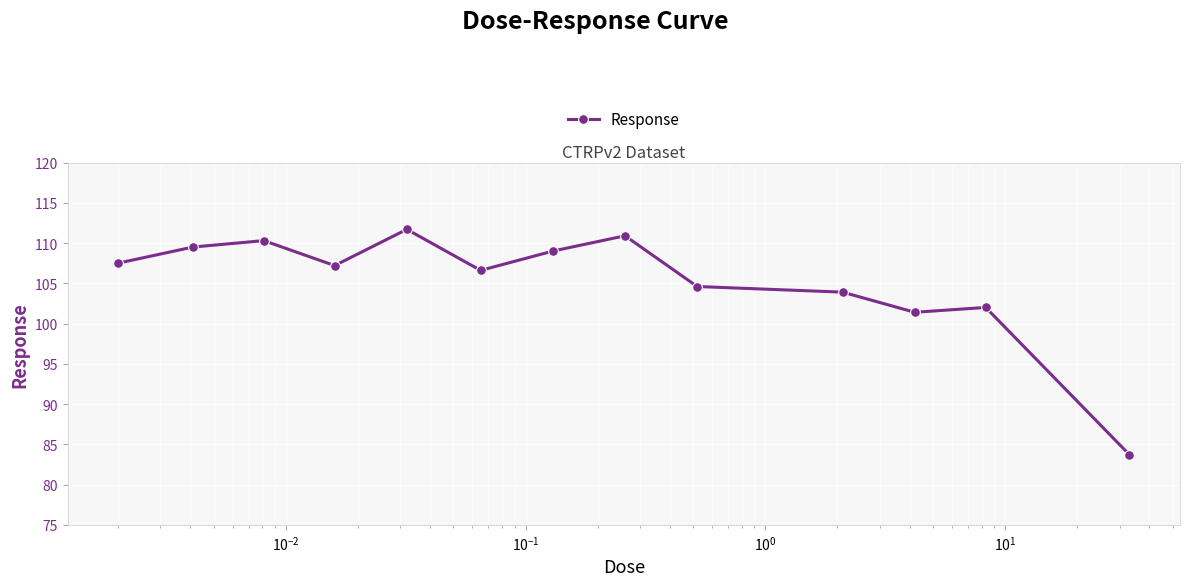

What is the average value?

105.3